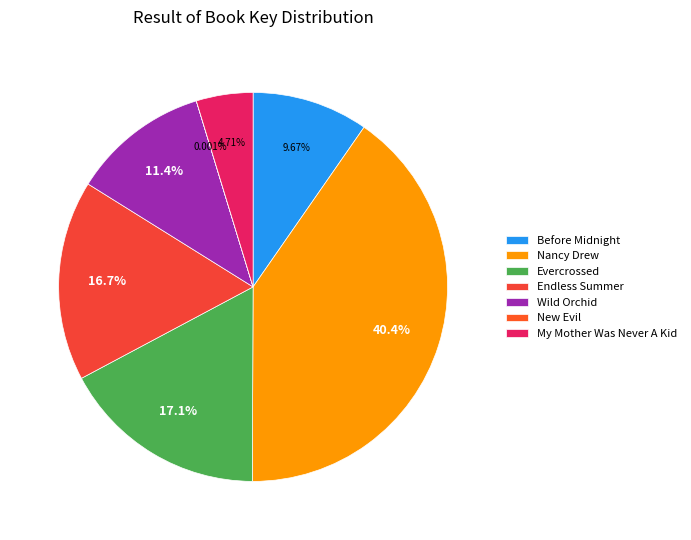

Is there a majority slice in this chart?

No